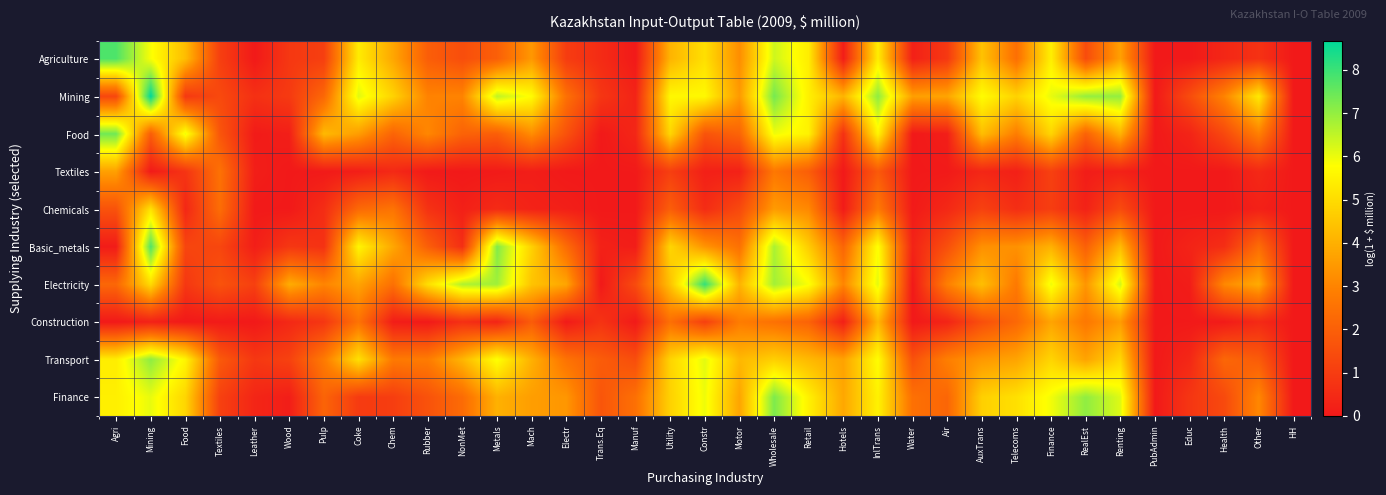

Which series has the widest spread of values?

Mining